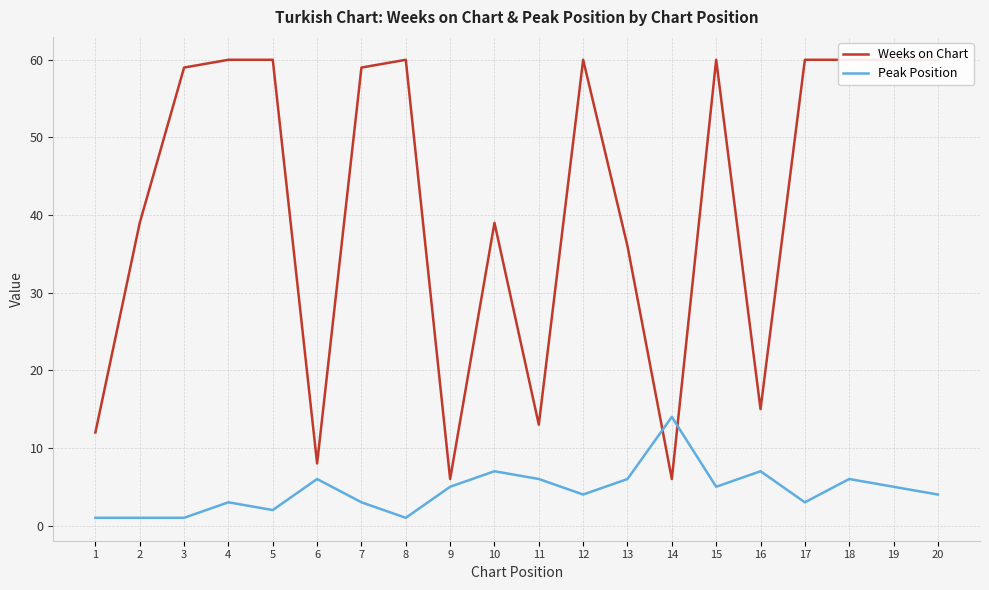

Between which two adjacent categories do Weeks on Chart and Peak Position first intersect?

13 and 14